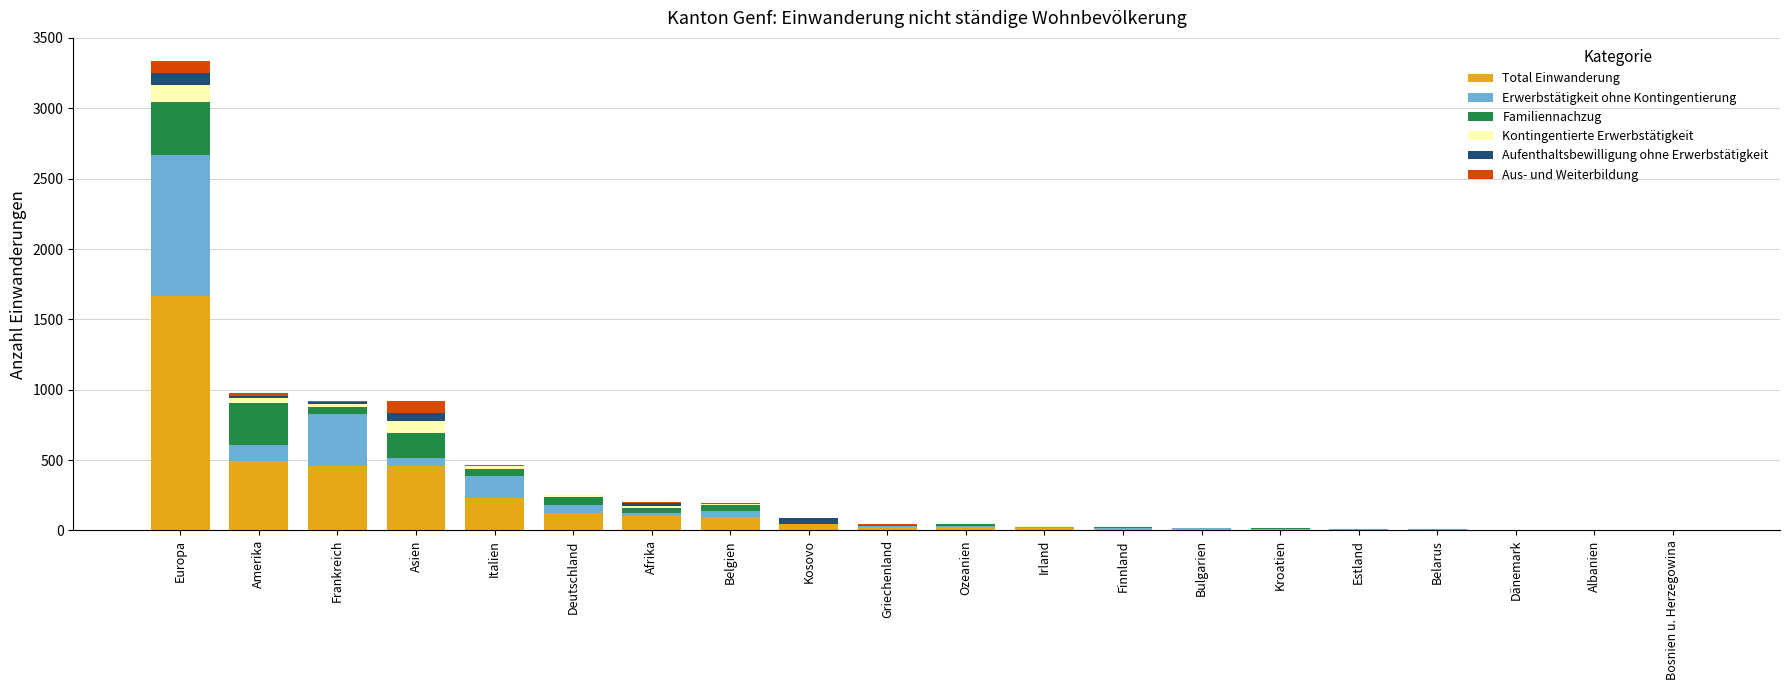

What is the highest value of the Total Einwanderung series?

1667